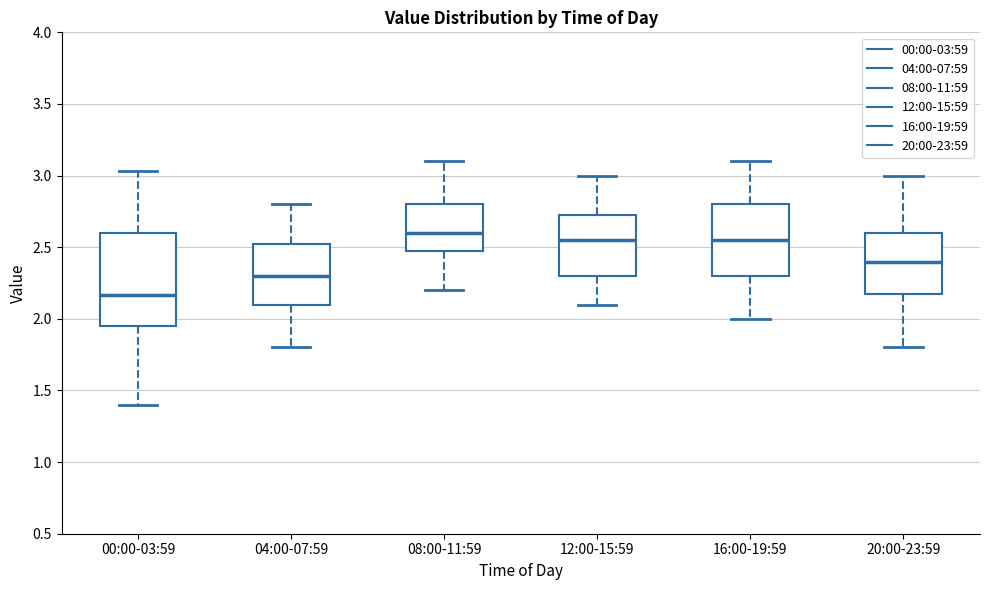

Where does the upper whisker of the box for 04:00-07:59 end on the y-axis? The values are not printed on the chart, so give them approximately, as read against the axis.

2.80